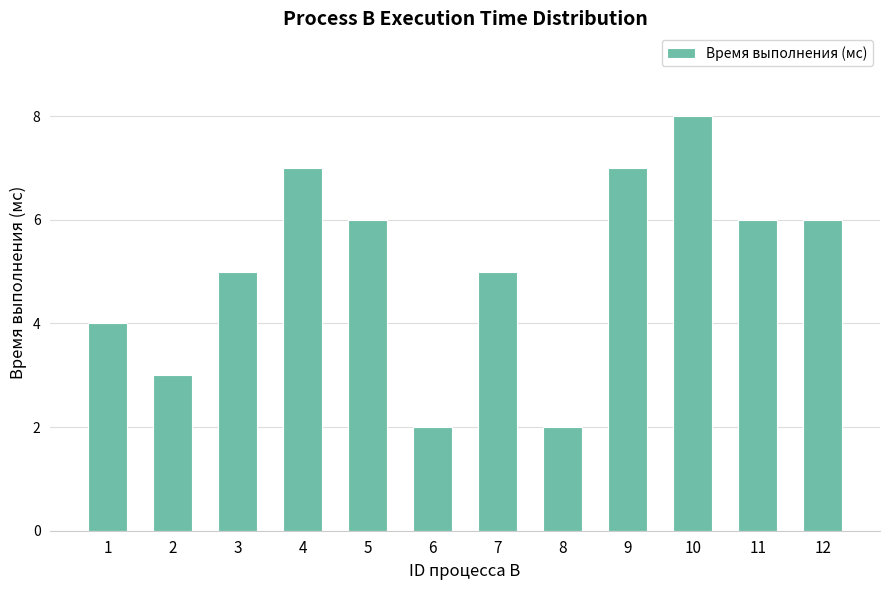

Count the number of categories in the chart.

12